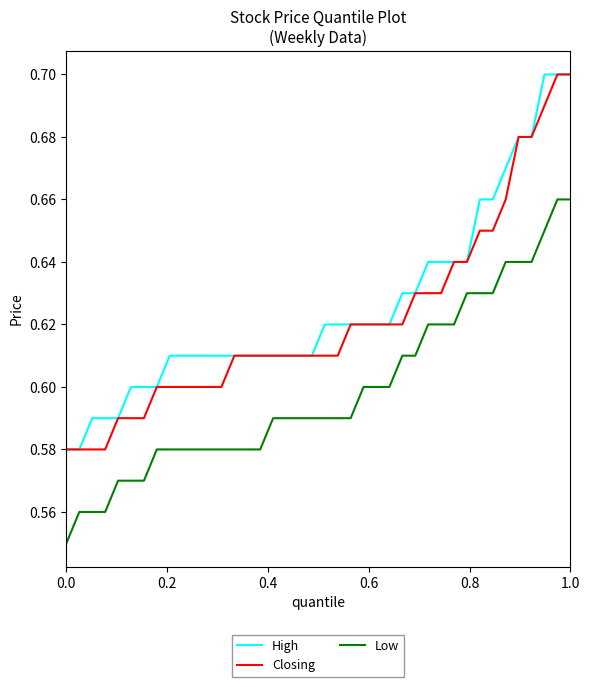

True or false: Closing and Low intersect in this chart.

False